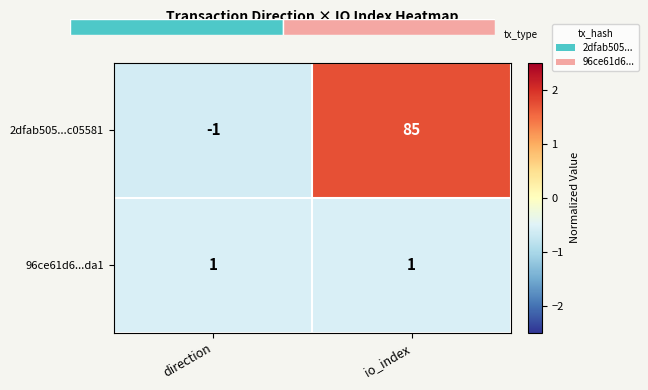

What is the minimum value shown in the chart?

-0.6